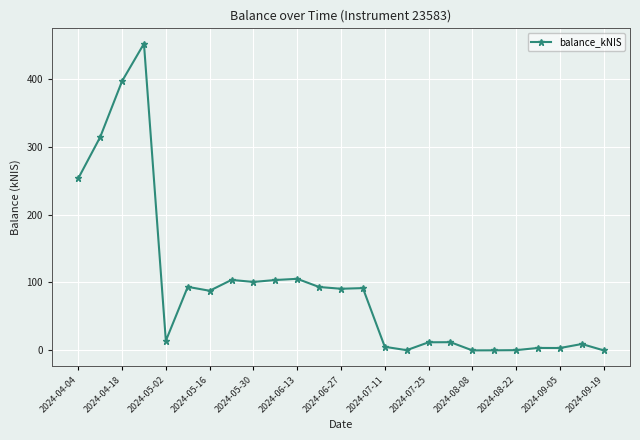

What is the sum of all values?

2346.3